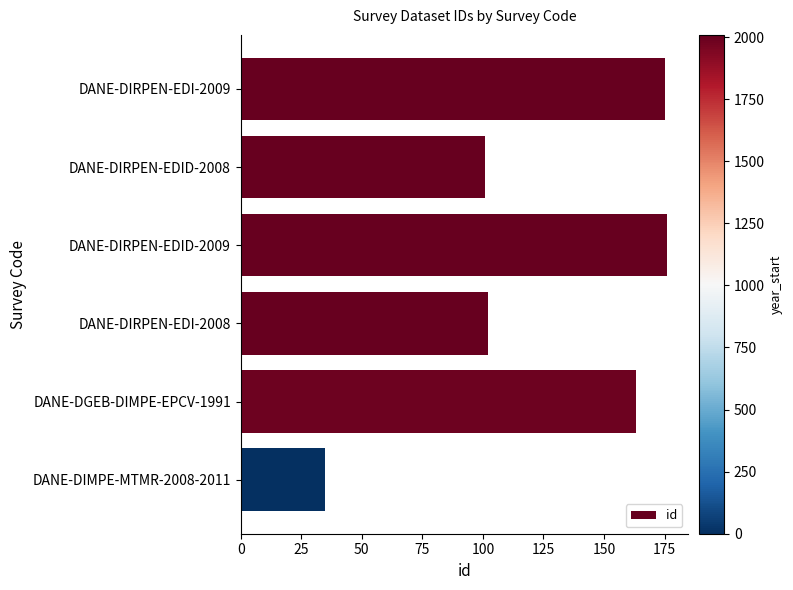

What is the maximum value shown in the chart?

176